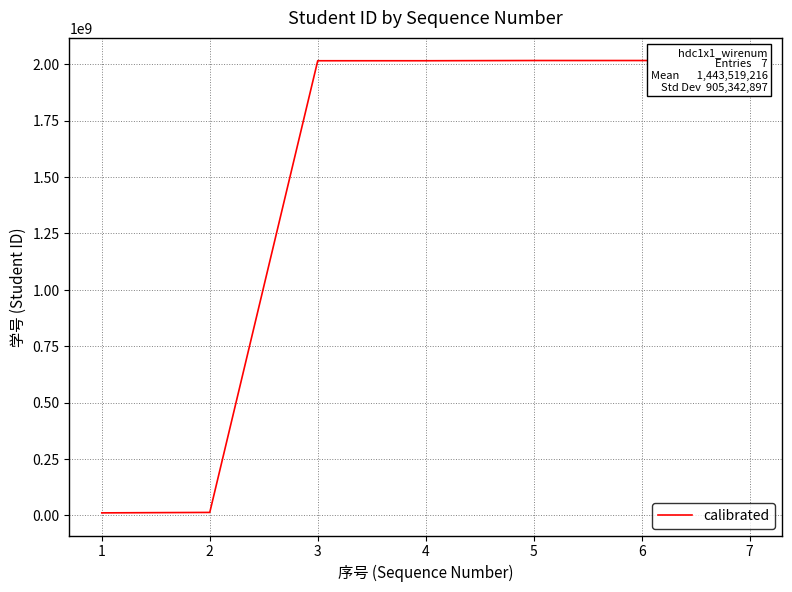

What is the sum of the values at 3 and 4?

4030610160